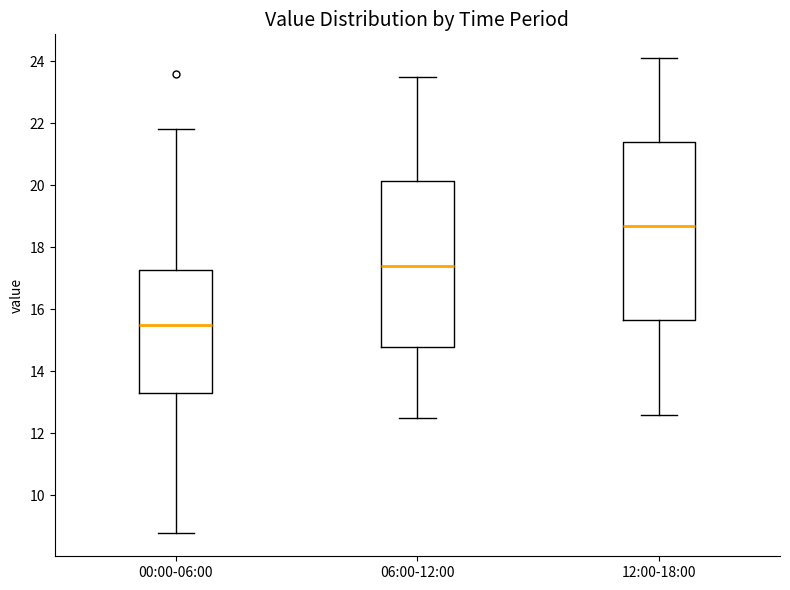

Reading left to right, transcribe this box plot: for each box, give where its median line is, the range the box spans, and where its two whiskers end, as read against the y-axis. The values are not printed on the chart, so give them approximately, as read against the axis.

00:00-06:00: median 15.6, box 13.4 to 17.2, whiskers 8.8 to 21.8
06:00-12:00: median 17.4, box 14.8 to 20.2, whiskers 12.6 to 23.6
12:00-18:00: median 18.8, box 15.6 to 21.4, whiskers 12.6 to 24.2